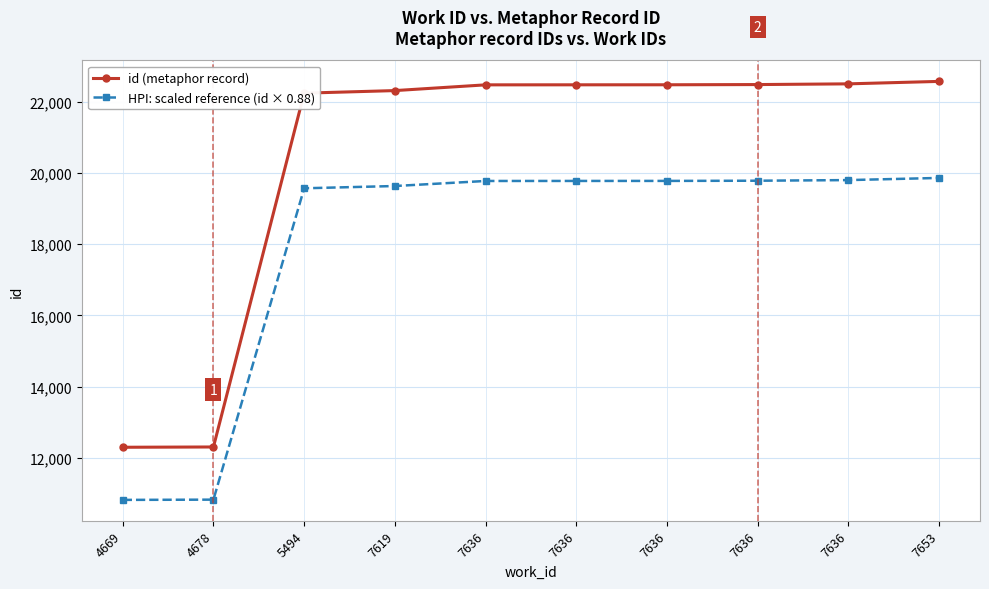

What is the minimum value shown in the chart?

10826.6